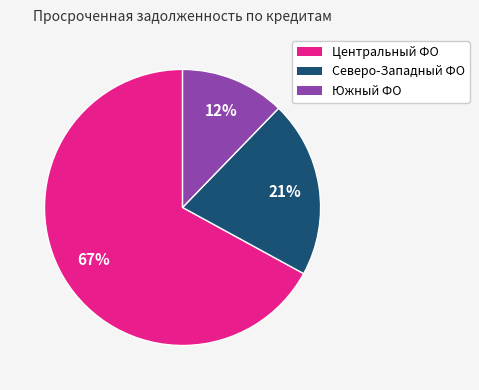

How many slices are in this pie chart?

3